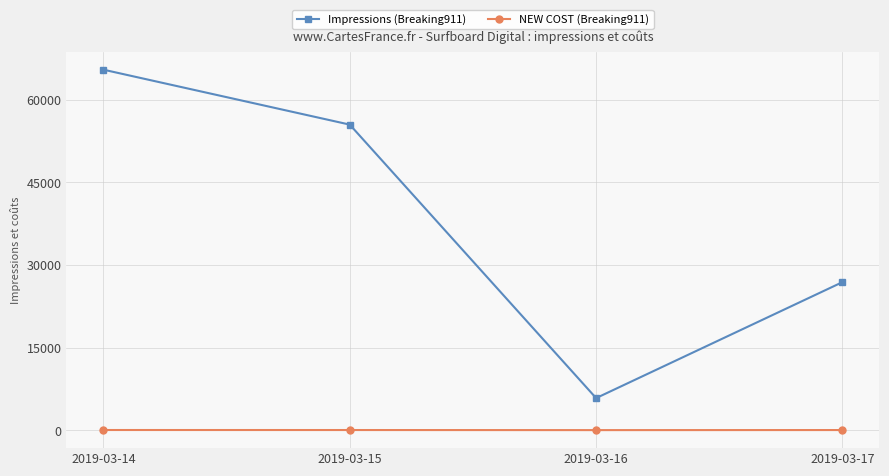

Which category has the lowest value in the Impressions (Breaking911) series?

2019-03-16